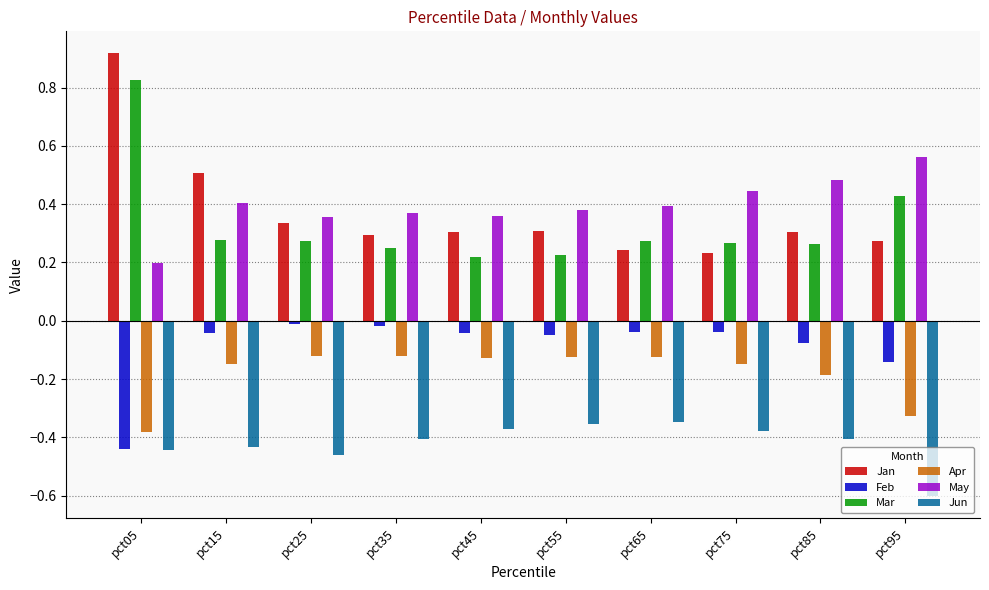

True or false: May has a value of 0.6 at pct65.

False